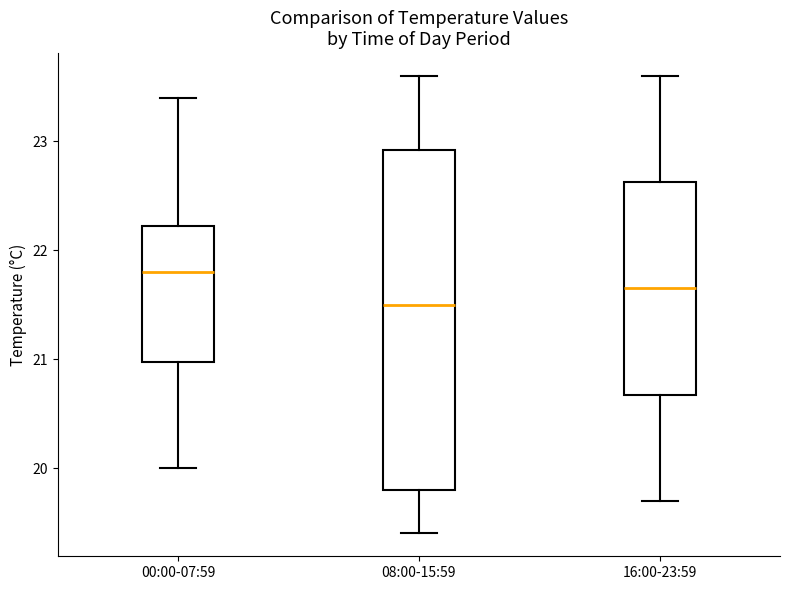

Where does the upper whisker of the box for 08:00-15:59 end on the y-axis? The values are not printed on the chart, so give them approximately, as read against the axis.

23.6